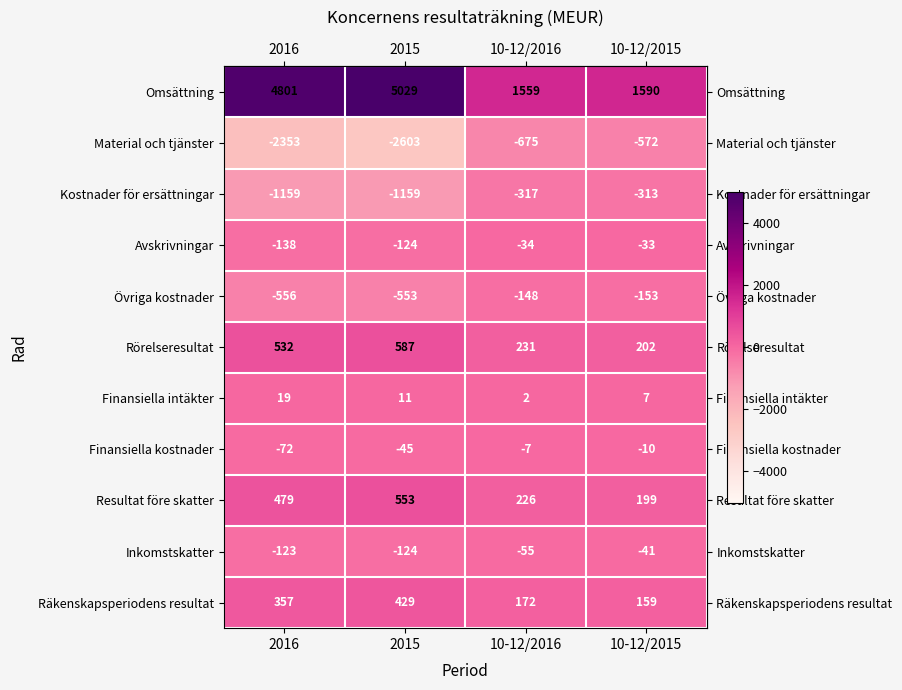

The value of Finansiella intäkter at 10-12/2015 is 7. True or false?

True